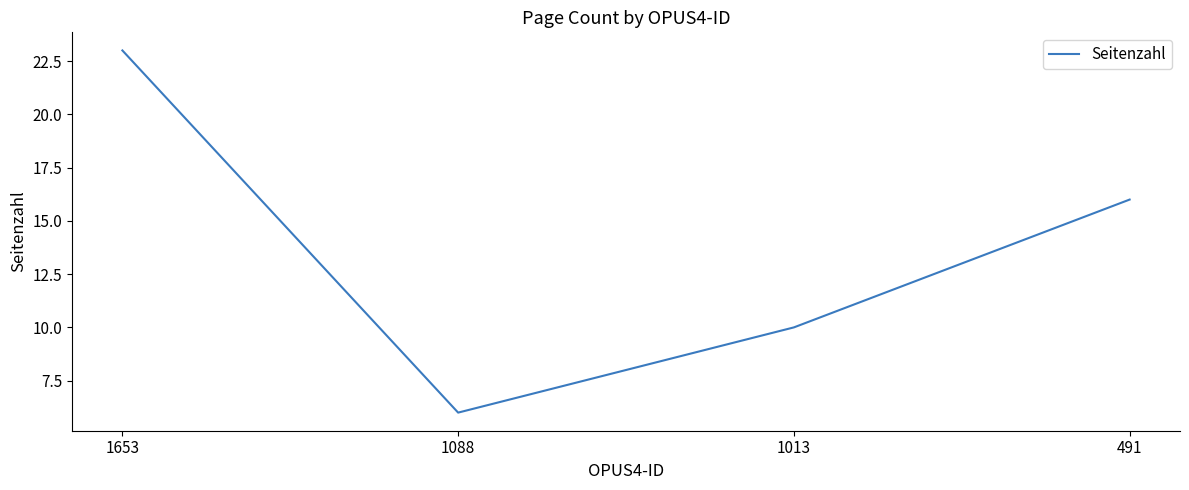

What is the difference between the maximum and second lowest values?

13